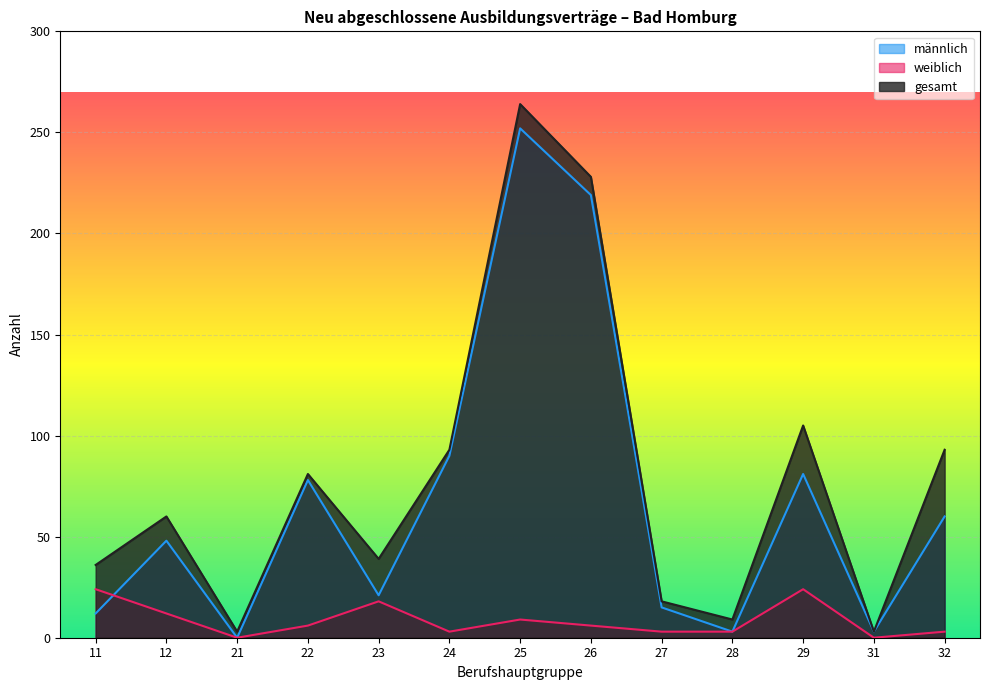

Reading left to right, extract all data points from this chart.

männlich: 11=12	12=48	21=0	22=78	23=21	24=90	25=252	26=219	27=15	28=3	29=81	31=3	32=60
weiblich: 11=24	12=12	21=0	22=6	23=18	24=3	25=9	26=6	27=3	28=3	29=24	31=0	32=3
gesamt: 11=36	12=60	21=3	22=81	23=39	24=93	25=264	26=228	27=18	28=9	29=105	31=3	32=93